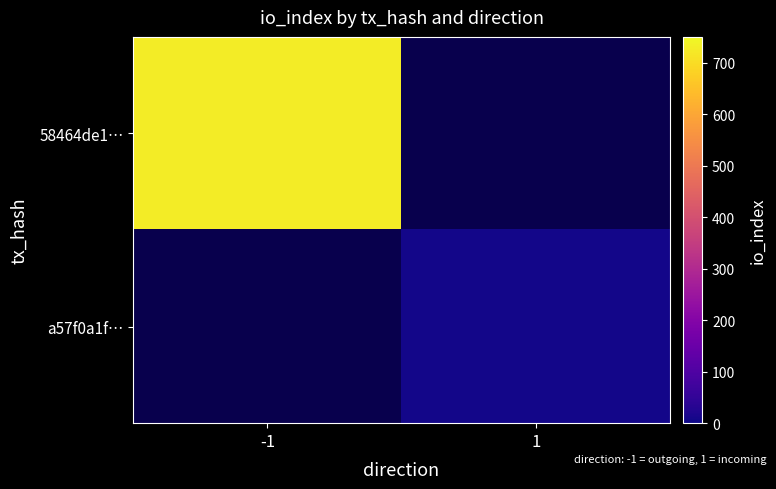

List the series in order of their peak value, highest first.

58464de1…, a57f0a1f…